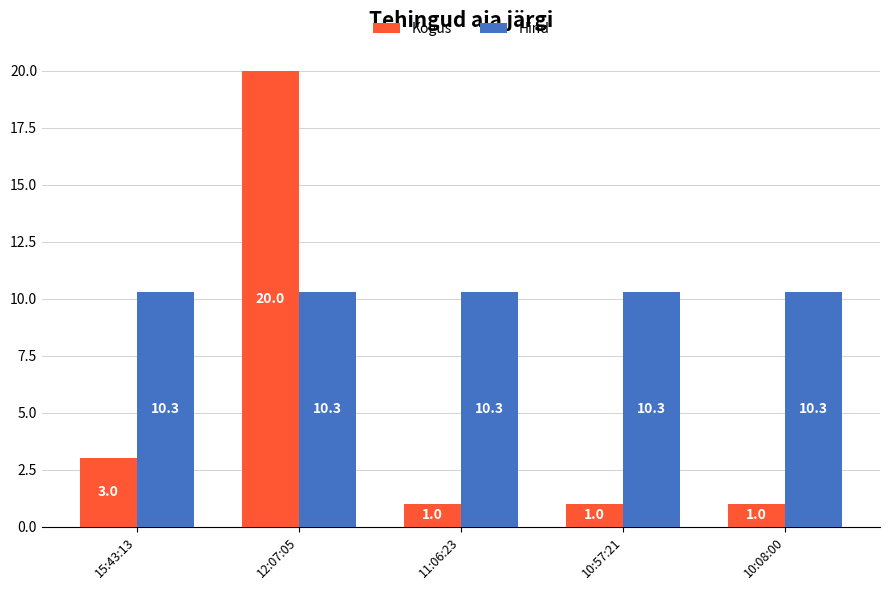

What are all the series names shown in the legend?

Kogus, Hind